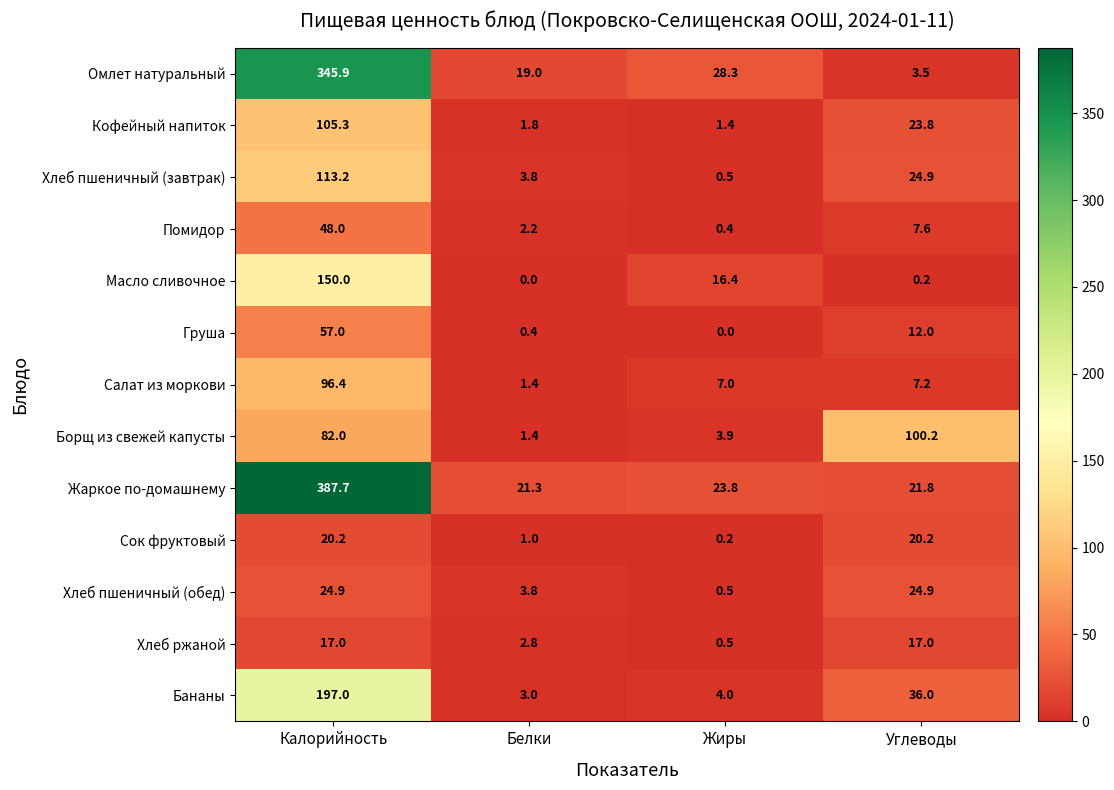

The value of Омлет натуральный at Углеводы is 3.5. True or false?

True